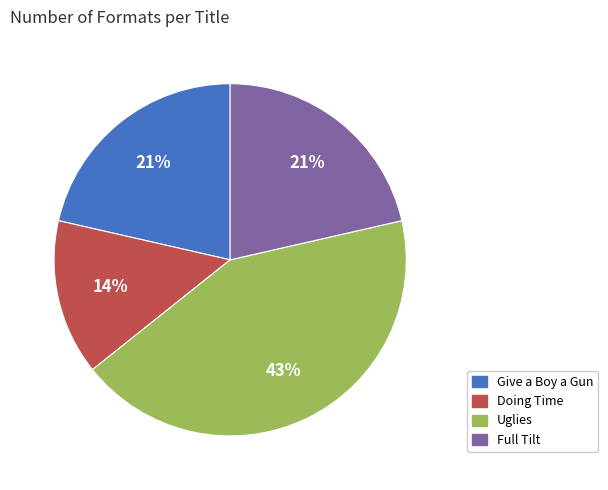

Combined, do Full Tilt and Doing Time account for over 50%?

No